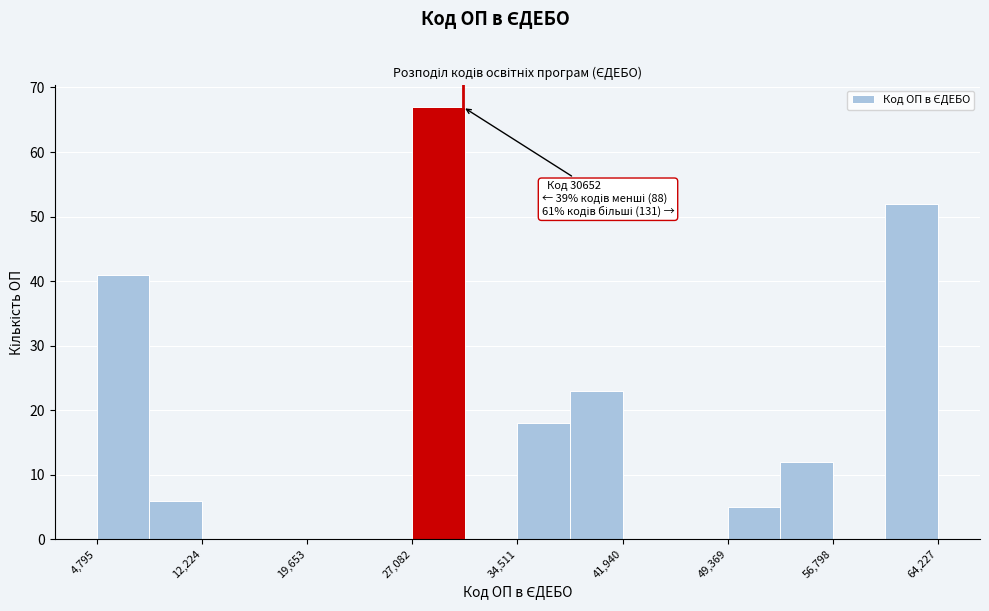

Around what value on the x-axis is the tallest bar? Give the approximate position of its centre, as read against the axis.

29000